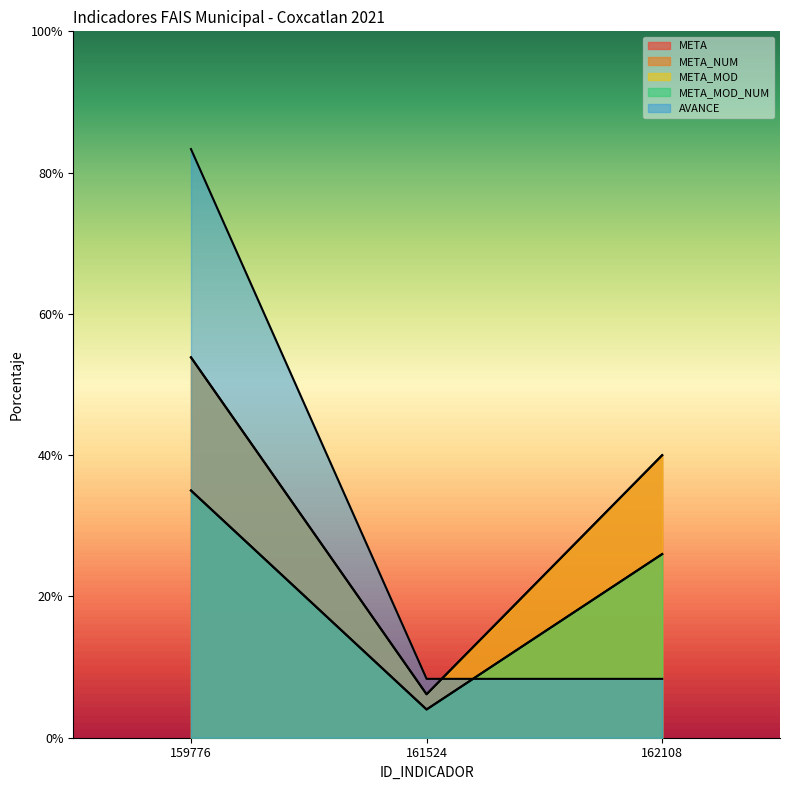

Does the chart have visible grid lines?

No